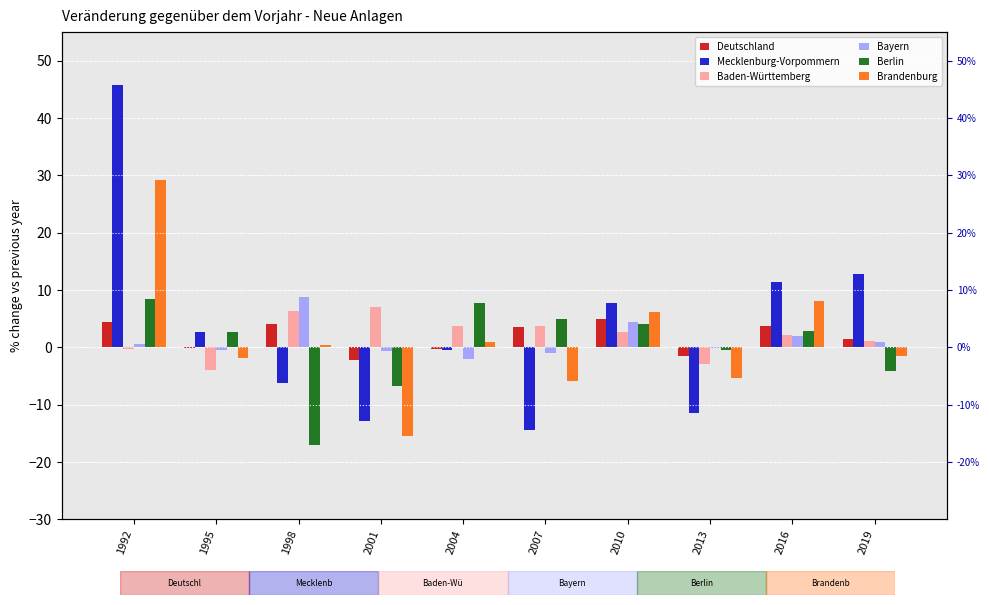

List the series in order of their peak value, lowest first.

Deutschland, Baden-Württemberg, Berlin, Bayern, Brandenburg, Mecklenburg-Vorpommern